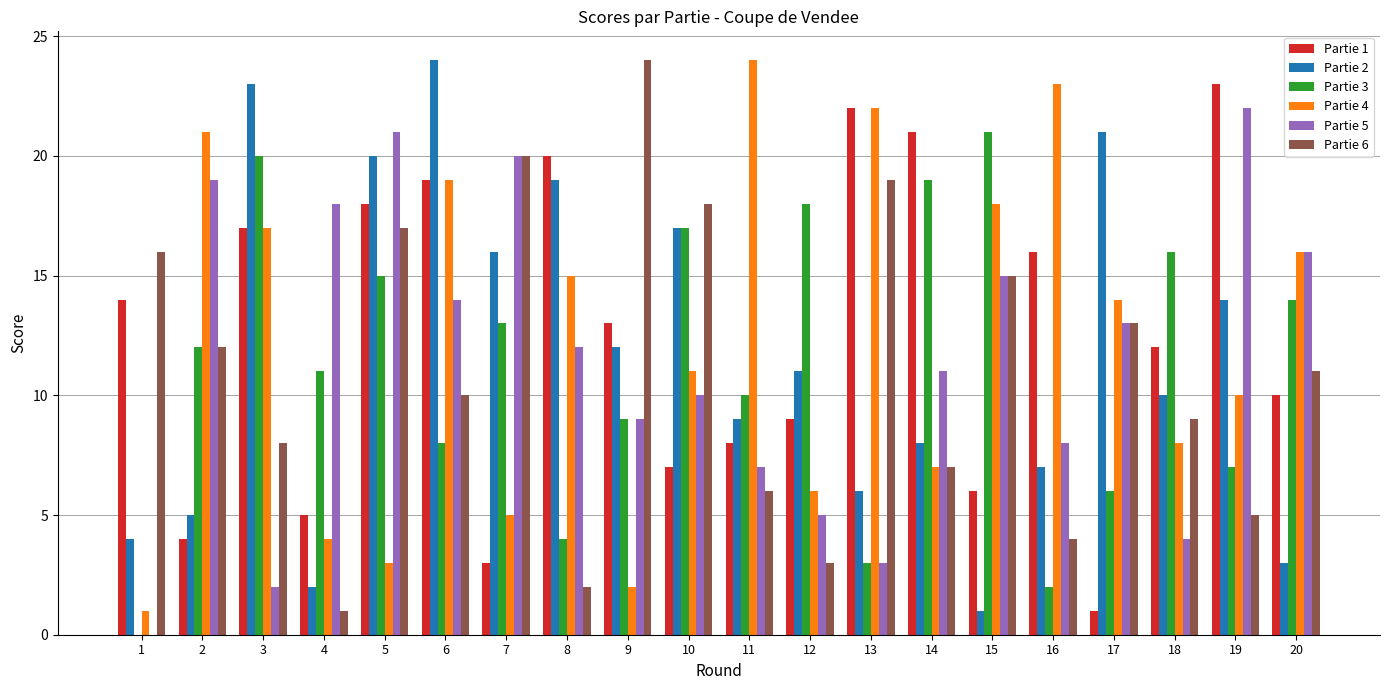

Reading left to right, extract all data points from this chart.

Partie 1: 1=14	2=4	3=17	4=5	5=18	6=19	7=3	8=20	9=13	10=7	11=8	12=9	13=22	14=21	15=6	16=16	17=1	18=12	19=23	20=10
Partie 2: 1=4	2=5	3=23	4=2	5=20	6=24	7=16	8=19	9=12	10=17	11=9	12=11	13=6	14=8	15=1	16=7	17=21	18=10	19=14	20=3
Partie 3: 1=0	2=12	3=20	4=11	5=15	6=8	7=13	8=4	9=9	10=17	11=10	12=18	13=3	14=19	15=21	16=2	17=6	18=16	19=7	20=14
Partie 4: 1=1	2=21	3=17	4=4	5=3	6=19	7=5	8=15	9=2	10=11	11=24	12=6	13=22	14=7	15=18	16=23	17=14	18=8	19=10	20=16
Partie 5: 1=0	2=19	3=2	4=18	5=21	6=14	7=20	8=12	9=9	10=10	11=7	12=5	13=3	14=11	15=15	16=8	17=13	18=4	19=22	20=16
Partie 6: 1=16	2=12	3=8	4=1	5=17	6=10	7=20	8=2	9=24	10=18	11=6	12=3	13=19	14=7	15=15	16=4	17=13	18=9	19=5	20=11